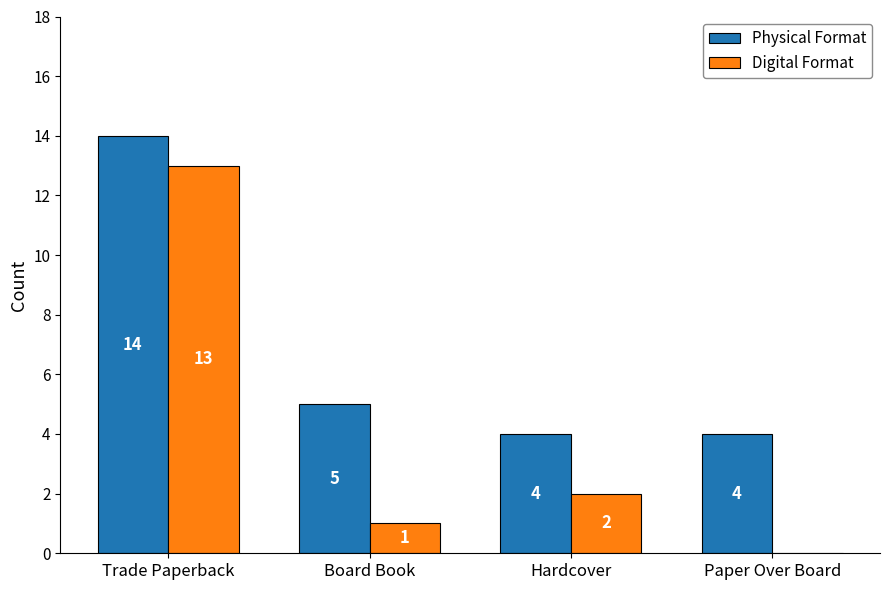

What is the sum of the Digital Format values at Board Book and Trade Paperback?

14